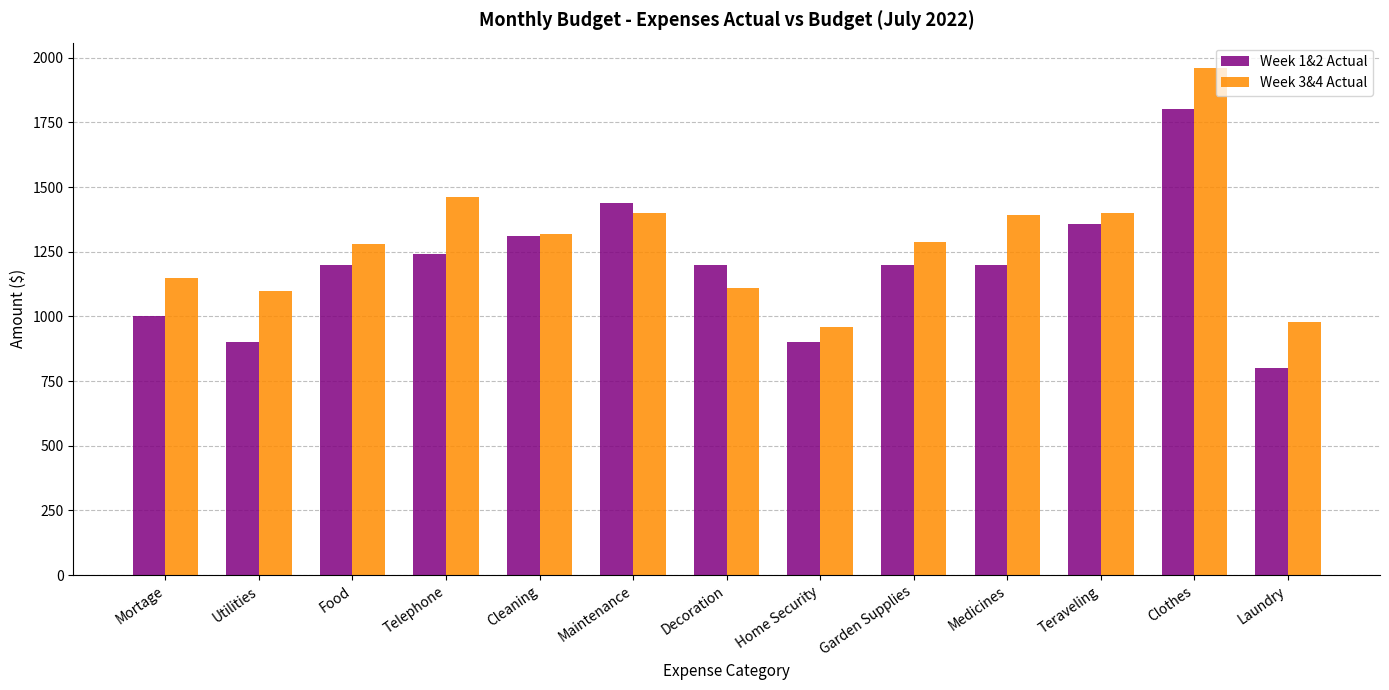

At Garden Supplies, list the series in order from smallest to largest.

Week 1&2 Actual, Week 3&4 Actual